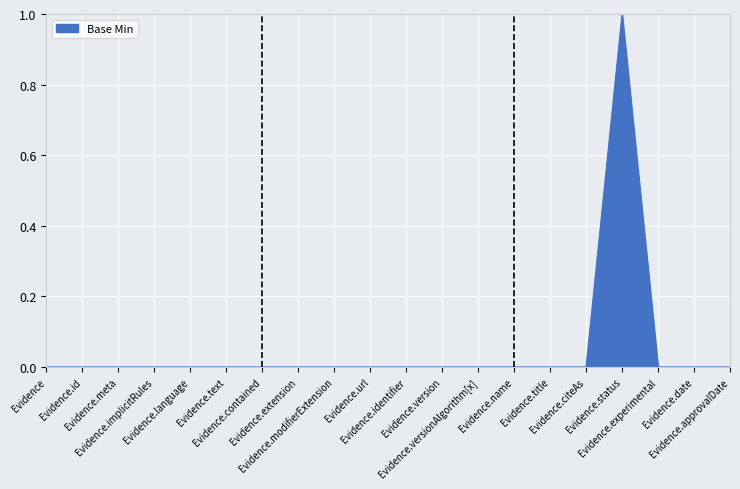

Does the chart have visible grid lines?

Yes